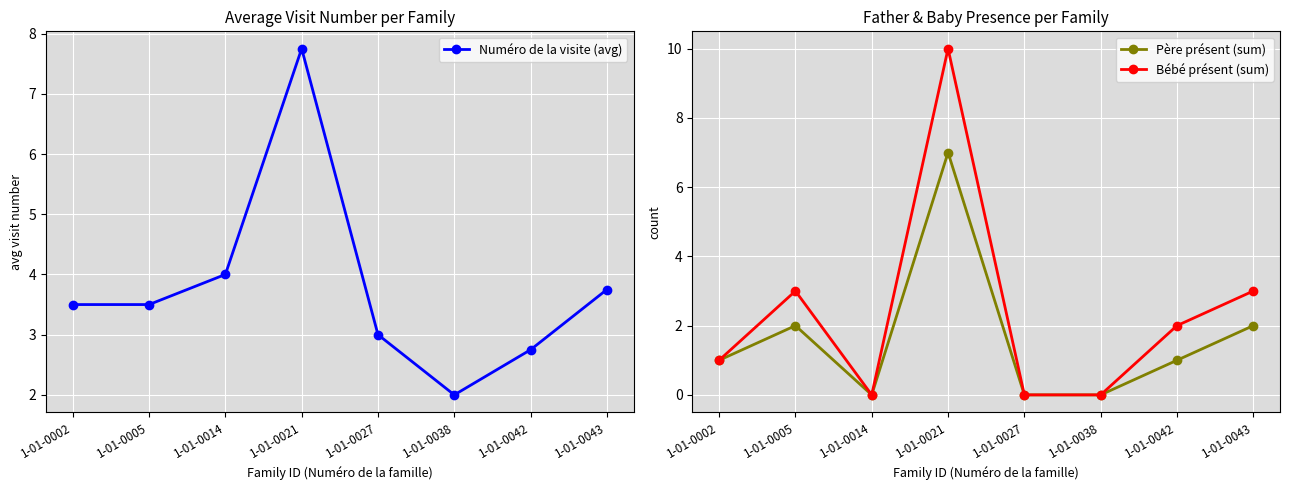

True or false: Numéro de la visite (avg) and Père présent (sum) intersect in this chart.

False